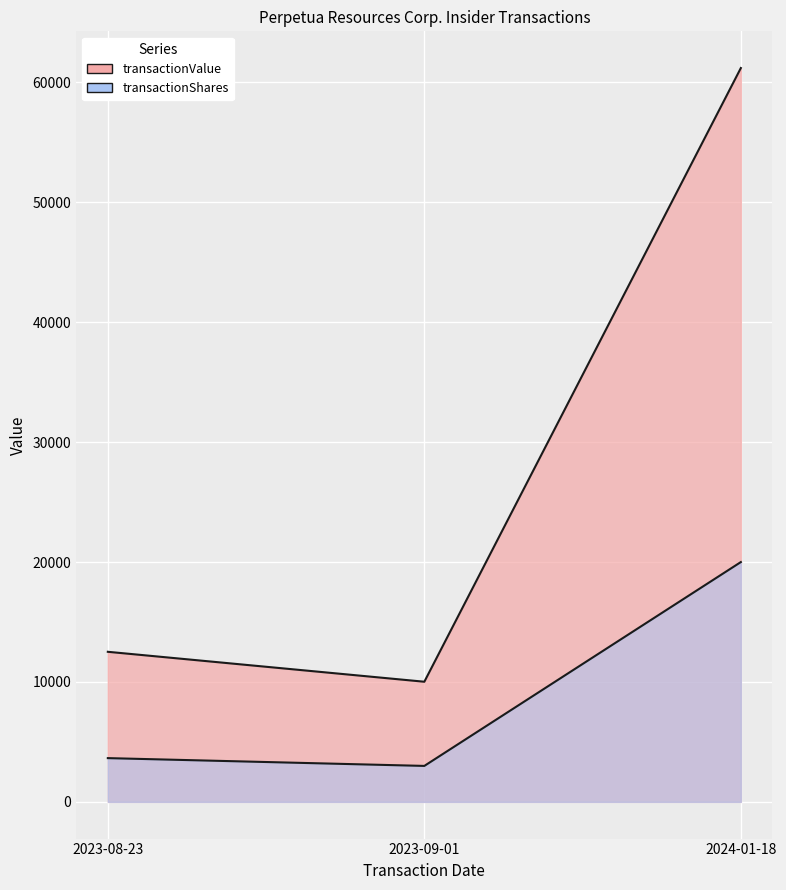

What value does the transactionShares series have at 2023-08-23?

3650.0